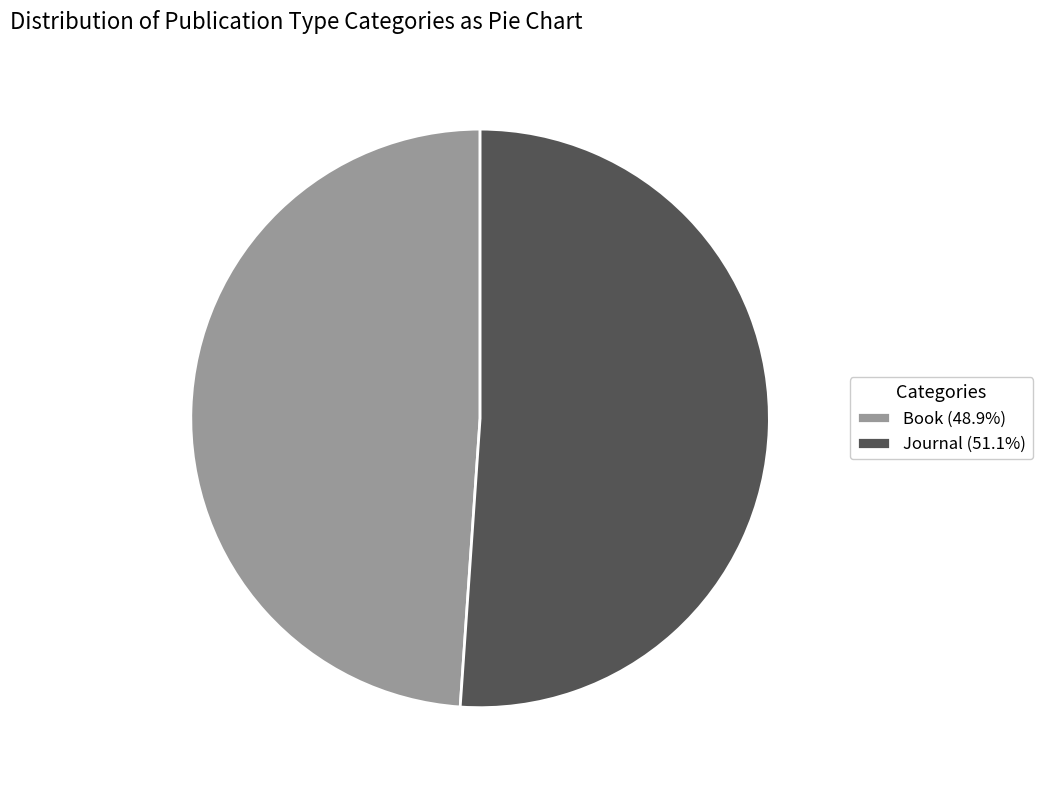

Do Book (48.9%) and Journal (51.1%) together represent more than half of the pie?

Yes